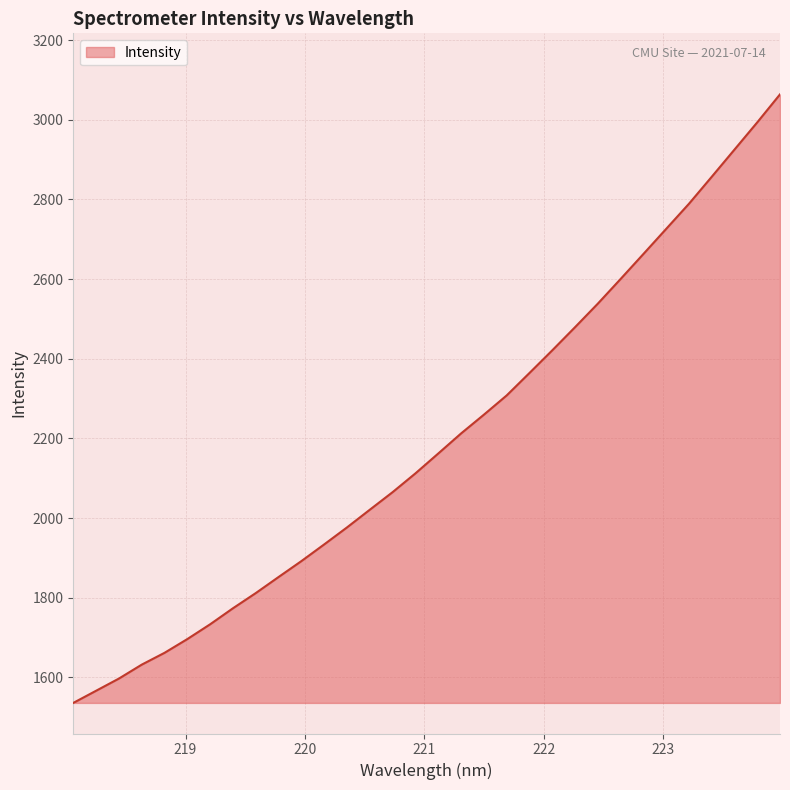

What is the difference between the maximum and minimum values?

1527.7